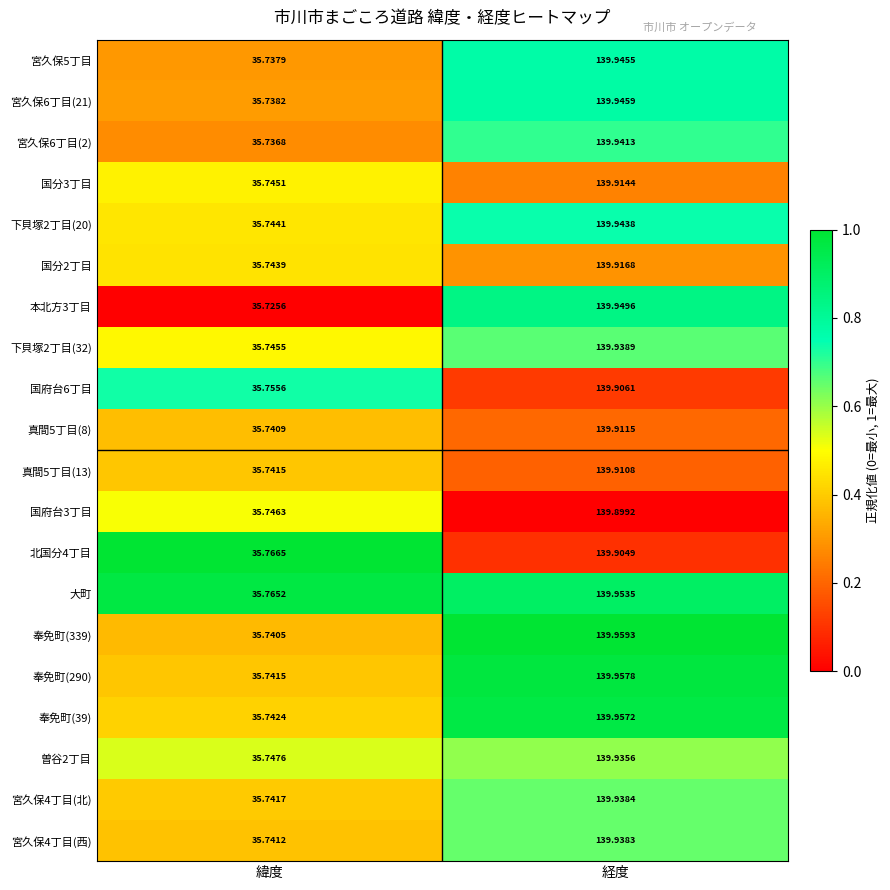

At which label does 国府台3丁目 first exceed 139?

経度